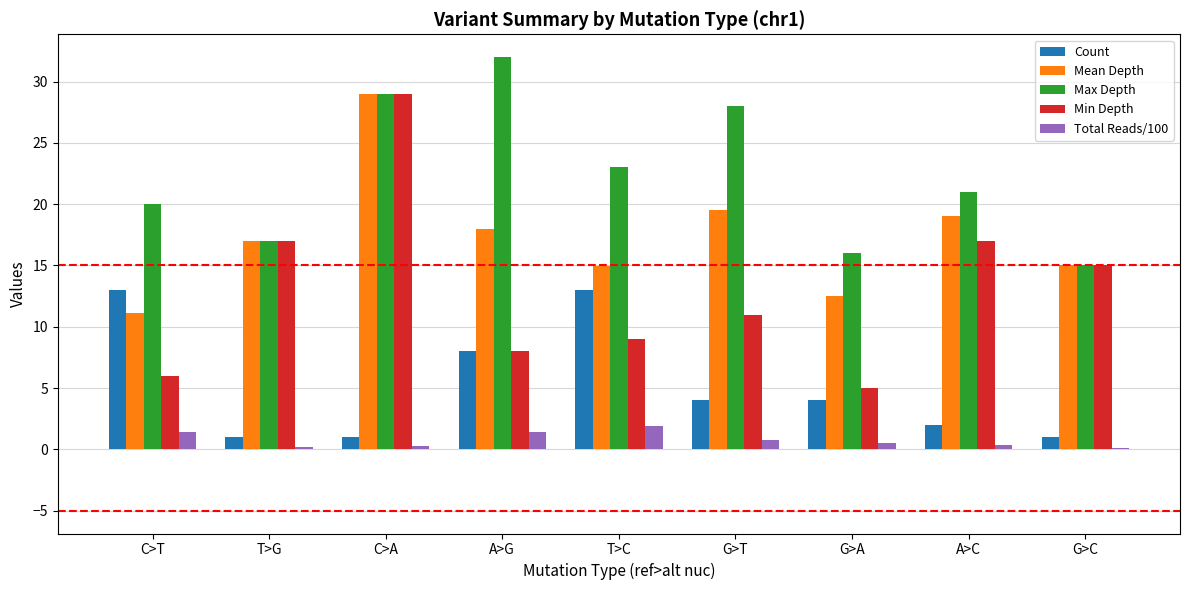

At which category is the sum across all series the highest?

C>A